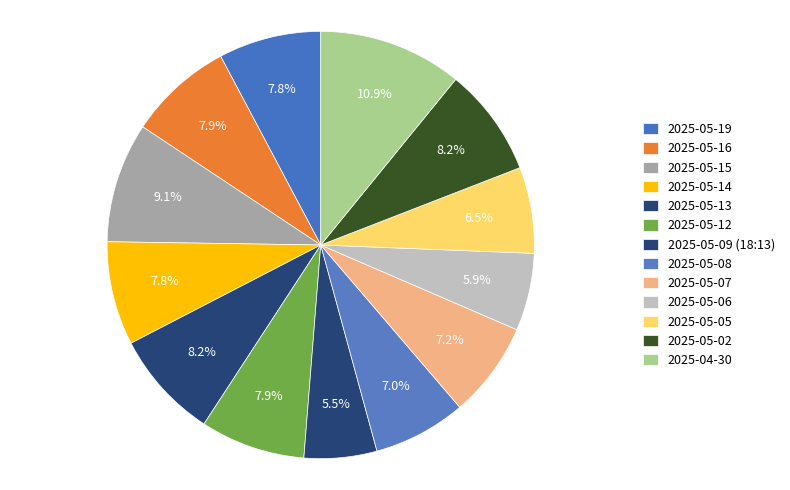

To the nearest percent, what percentage of the pie is 2025-05-07?

7%